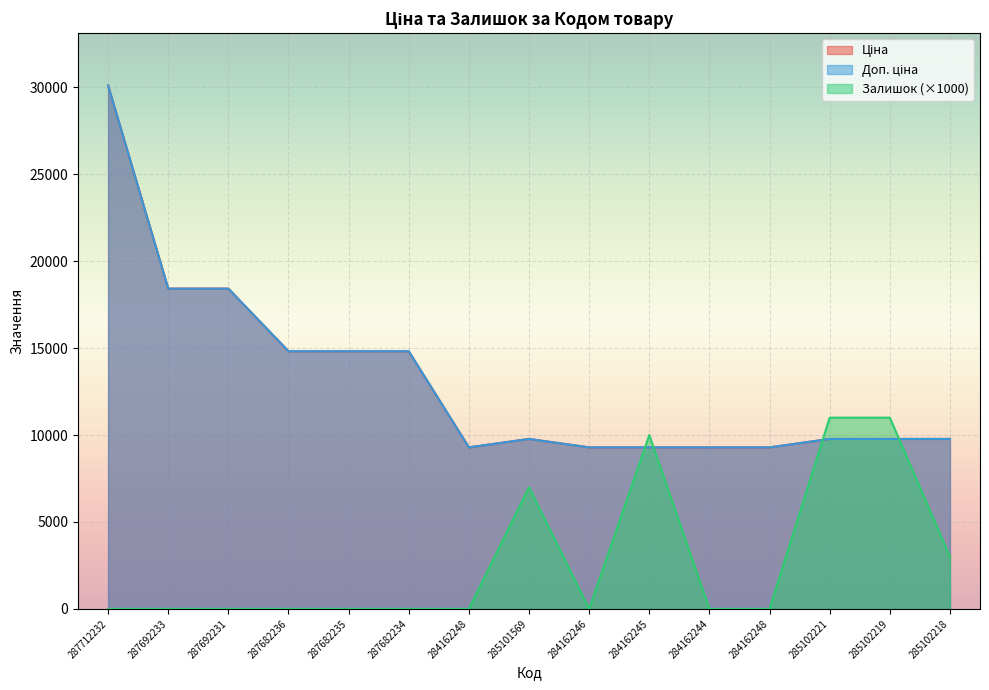

What is the label of the 12th point from the left?

284162248